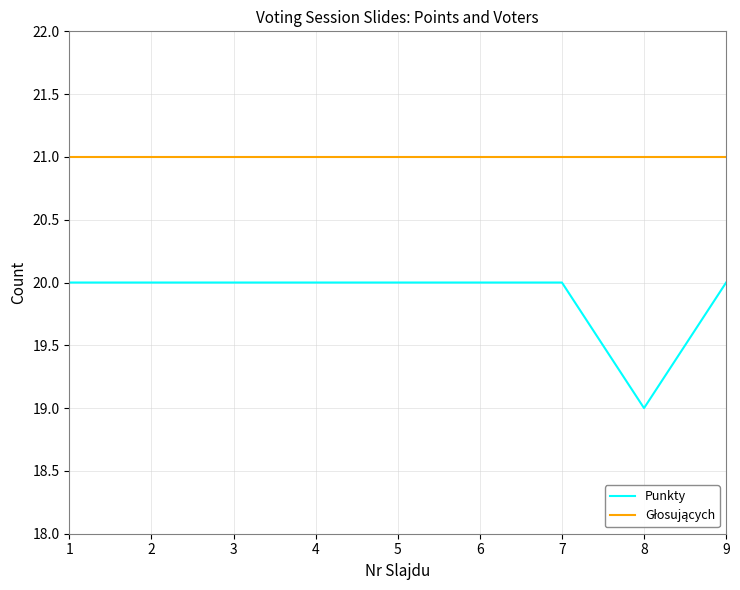

At which label does Punkty reach its minimum?

8